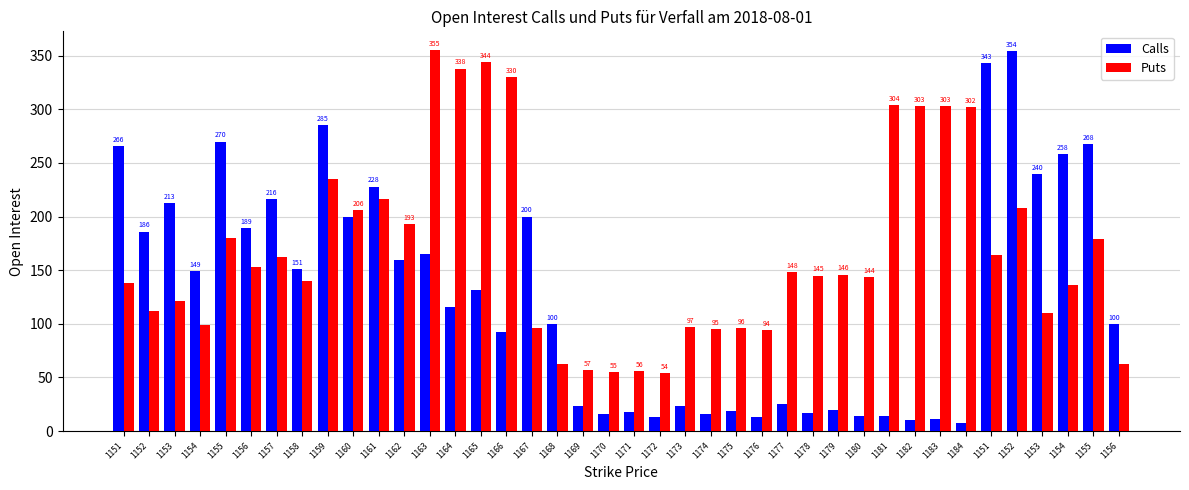

What is the difference between the maximum and minimum values in the Calls series?

346